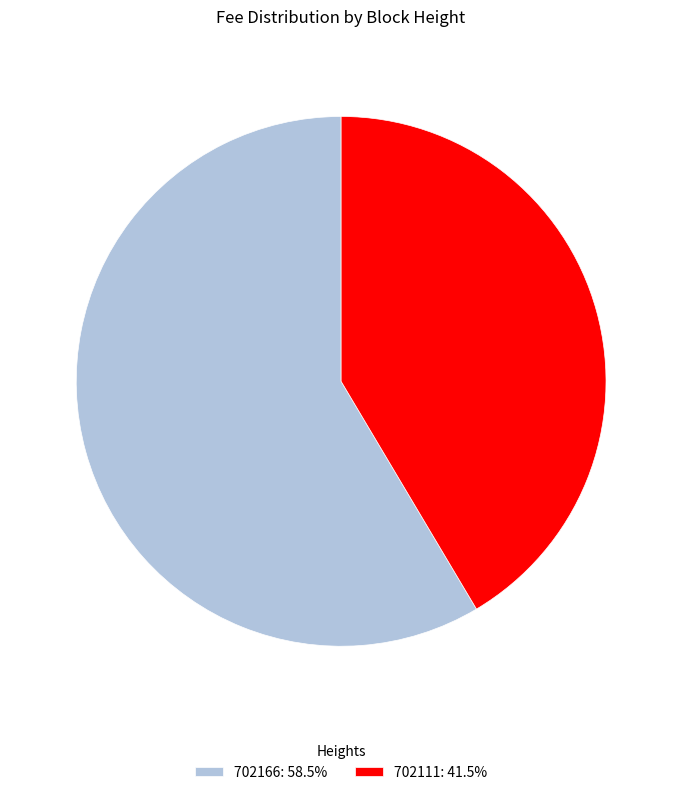

Count the number of slices in the pie.

2